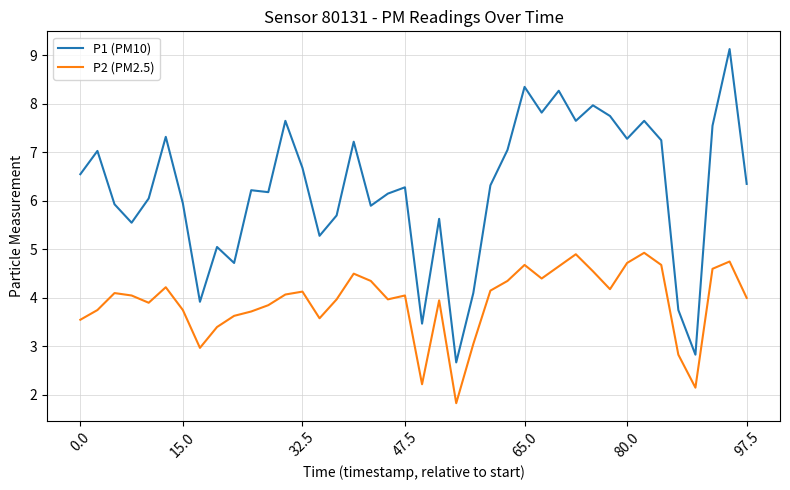

True or false: P1 (PM10) and P2 (PM2.5) intersect in this chart.

False